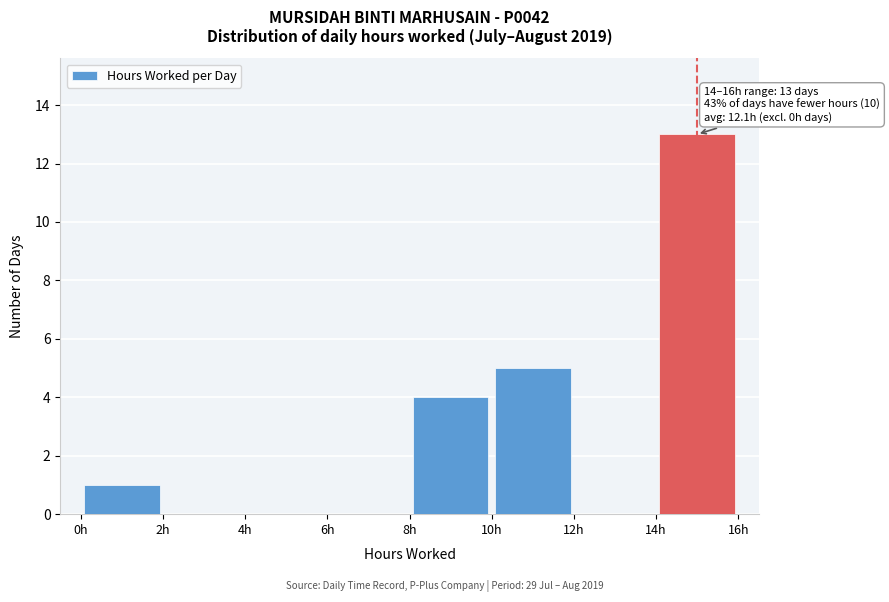

Over which range of the x-axis is the bar tallest?

14 to 16